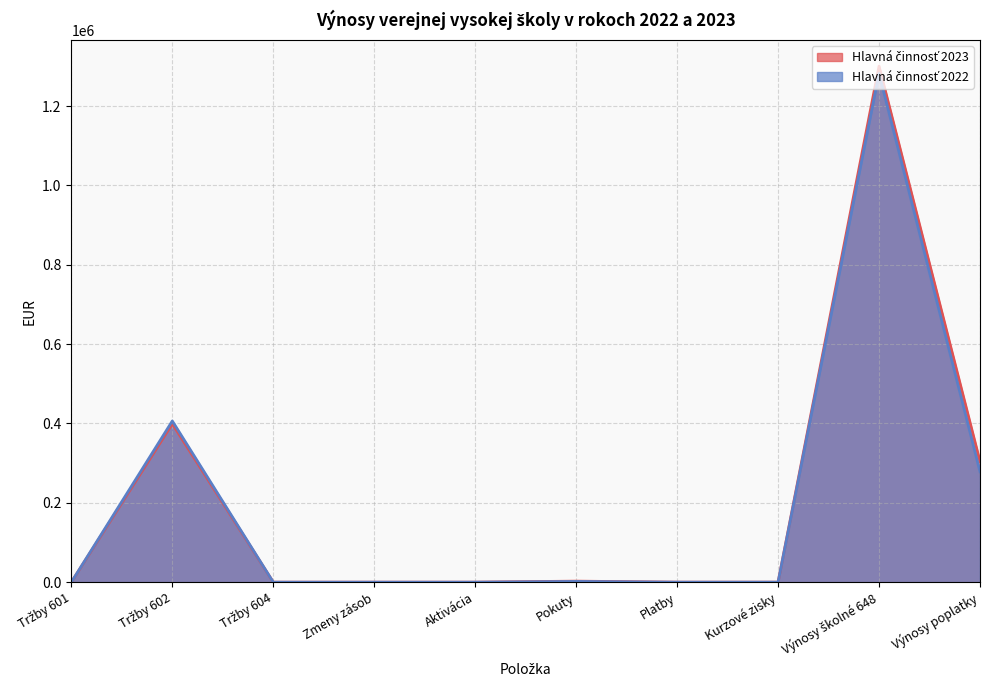

What is the difference between the maximum and minimum values in the Hlavná činnosť 2022 series?

1282587.8